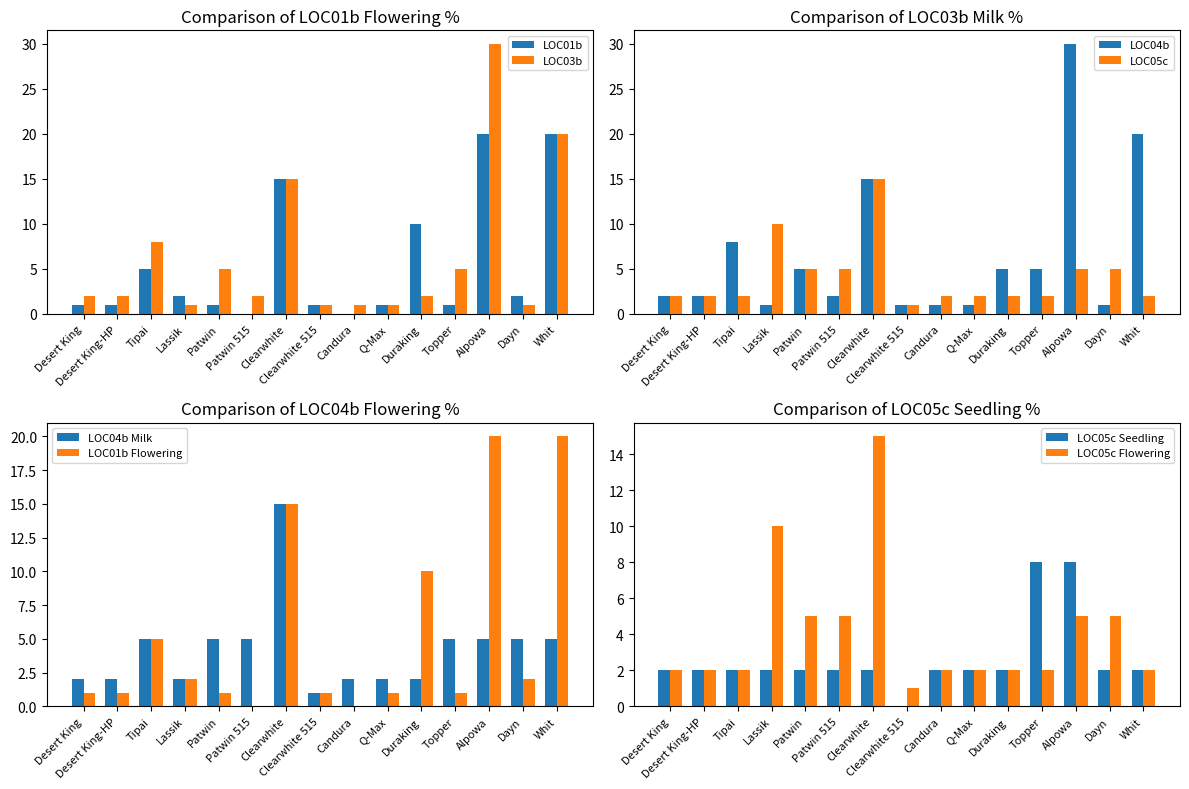

What is the difference between the maximum and minimum values in the LOC03b Milk % series?

29